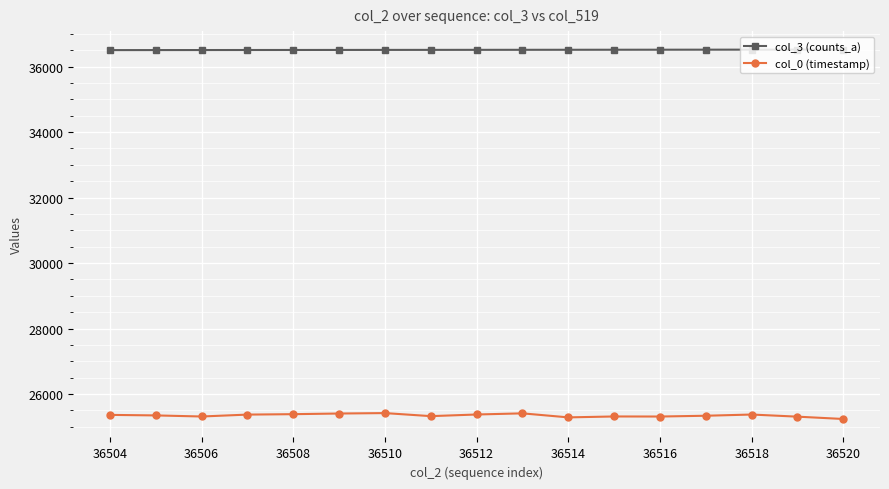

True or false: col_0 (timestamp) and col_3 (counts_a) cross at least once.

False